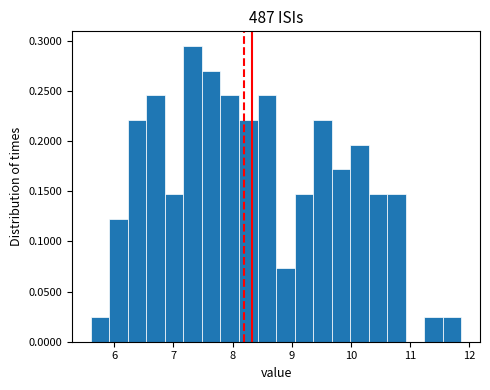

Around what value on the x-axis is the tallest bar? Give the approximate position of its centre, as read against the axis.

7.3